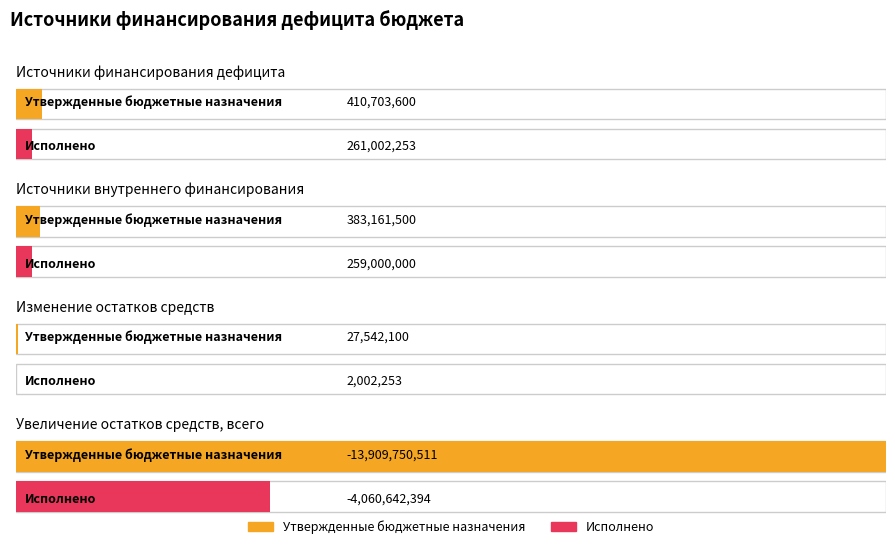

Count the number of categories in the chart.

4